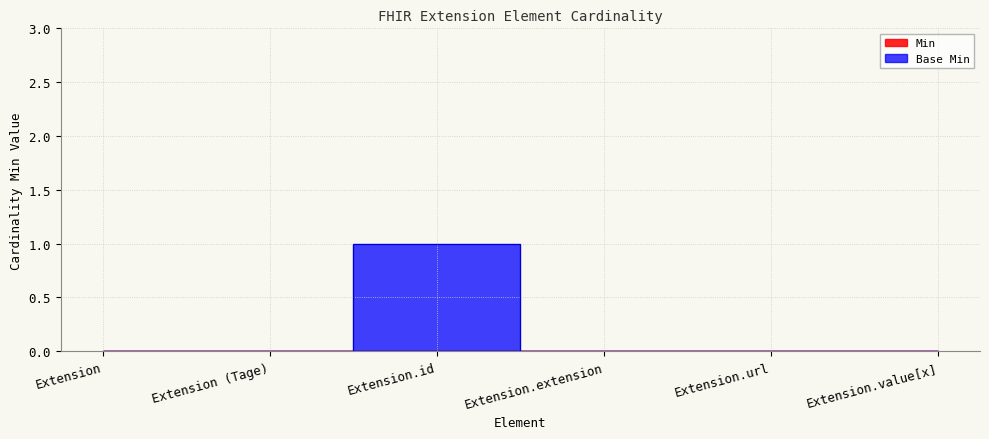

Reading right to left, list all the values displayed in this chart.

Extension.value[x]=0	Extension.url=0	Extension.extension=0	Extension.id=1	Extension (Tage)=0	Extension=0